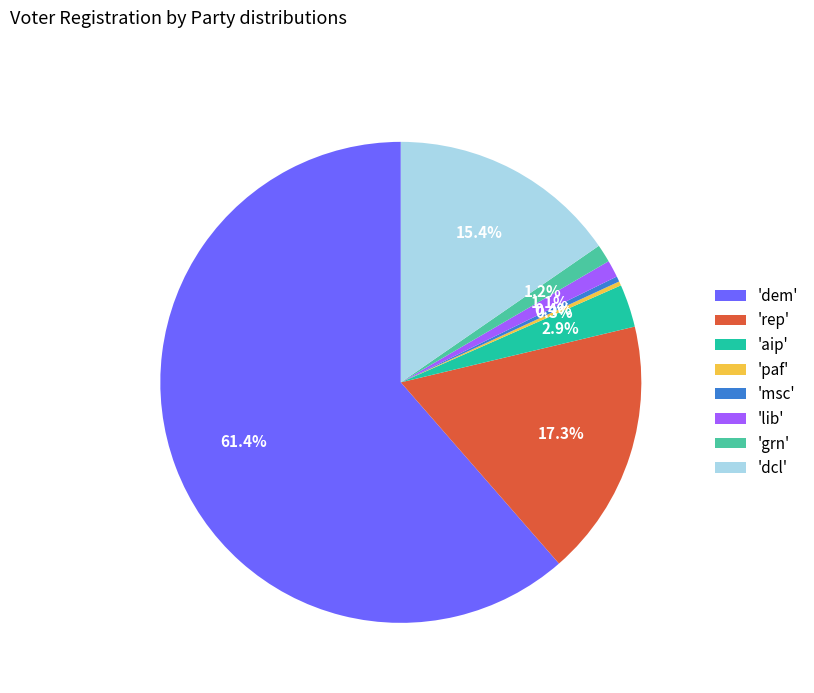

What percentage is NOT represented by 'rep'?

82.7%